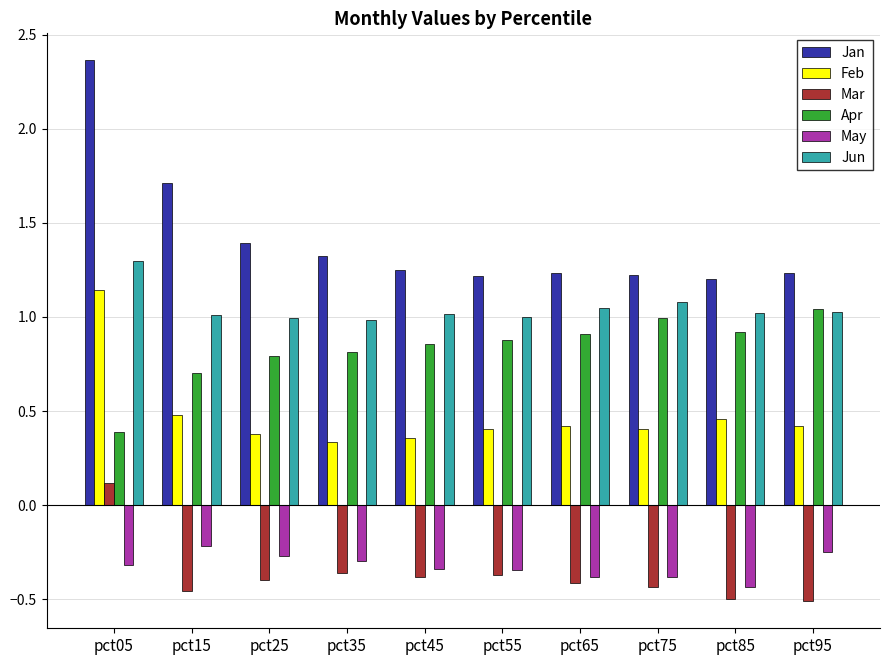

What are all the series names shown in the legend?

Jan, Feb, Mar, Apr, May, Jun